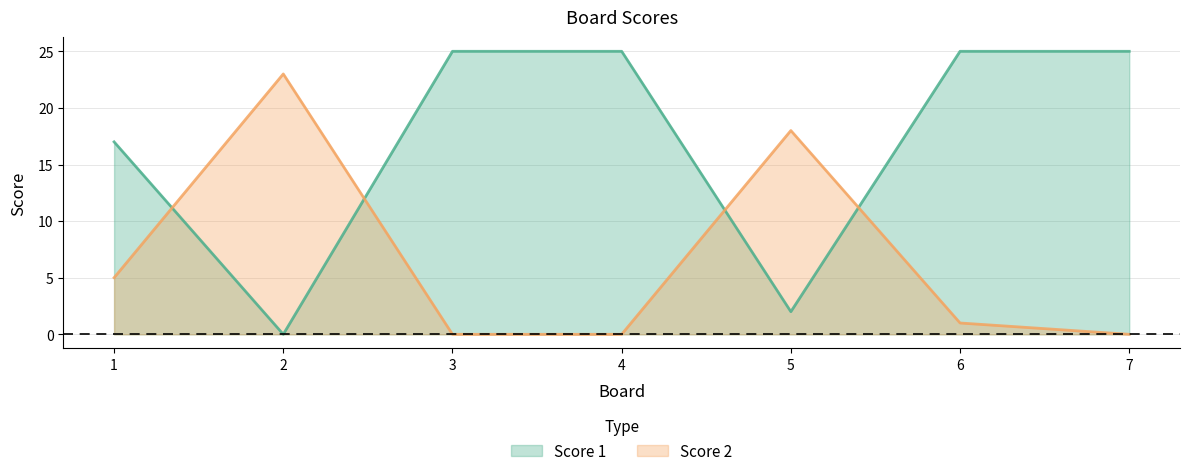

What value does the Score 2 series have at 2, to the nearest 5?

25